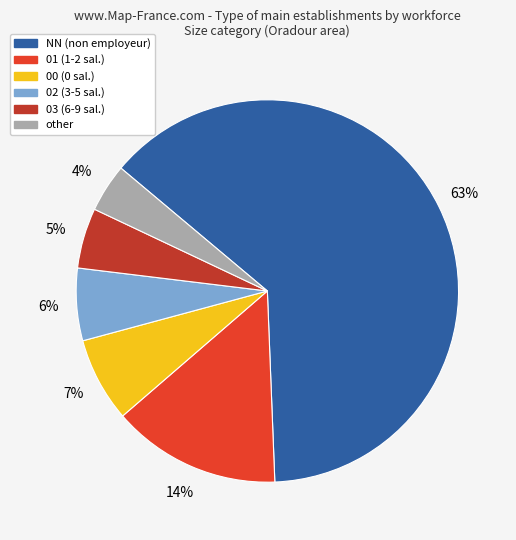

Count the number of slices in the pie.

6